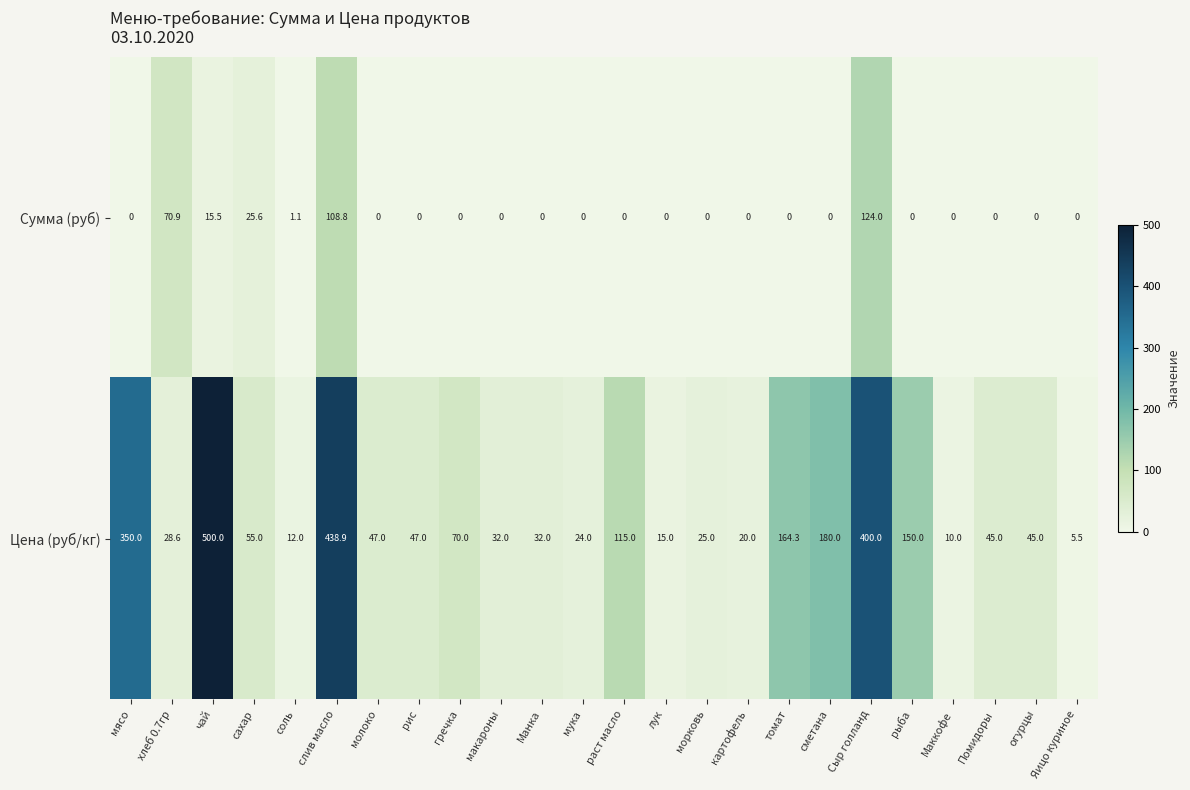

What is the difference between the Цена (руб/кг) values at хлеб 0.7гр and картофель?

8.6